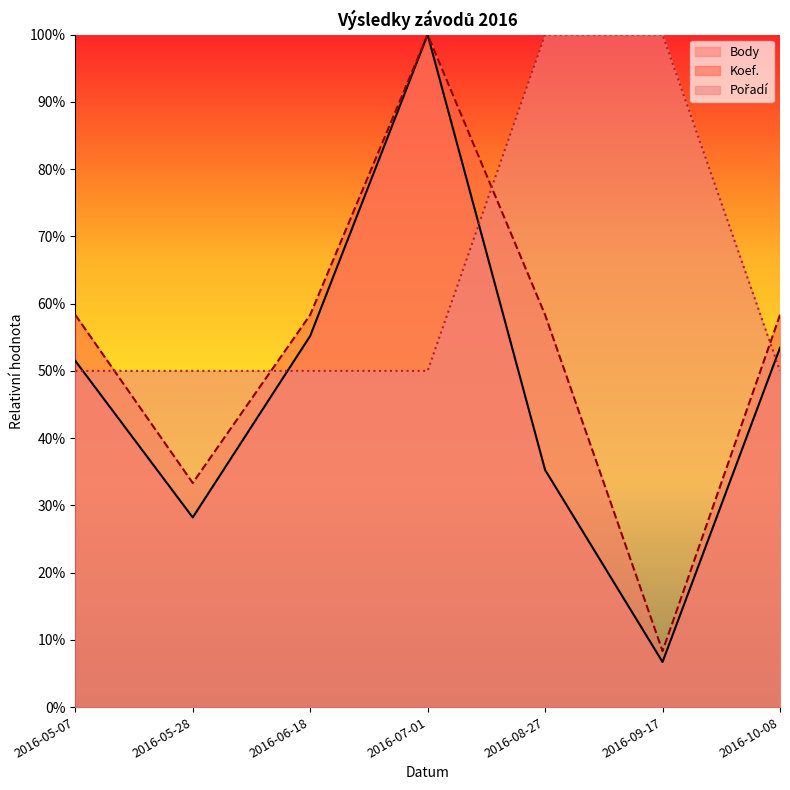

At which label does Pořadí reach its minimum?

2016-05-07